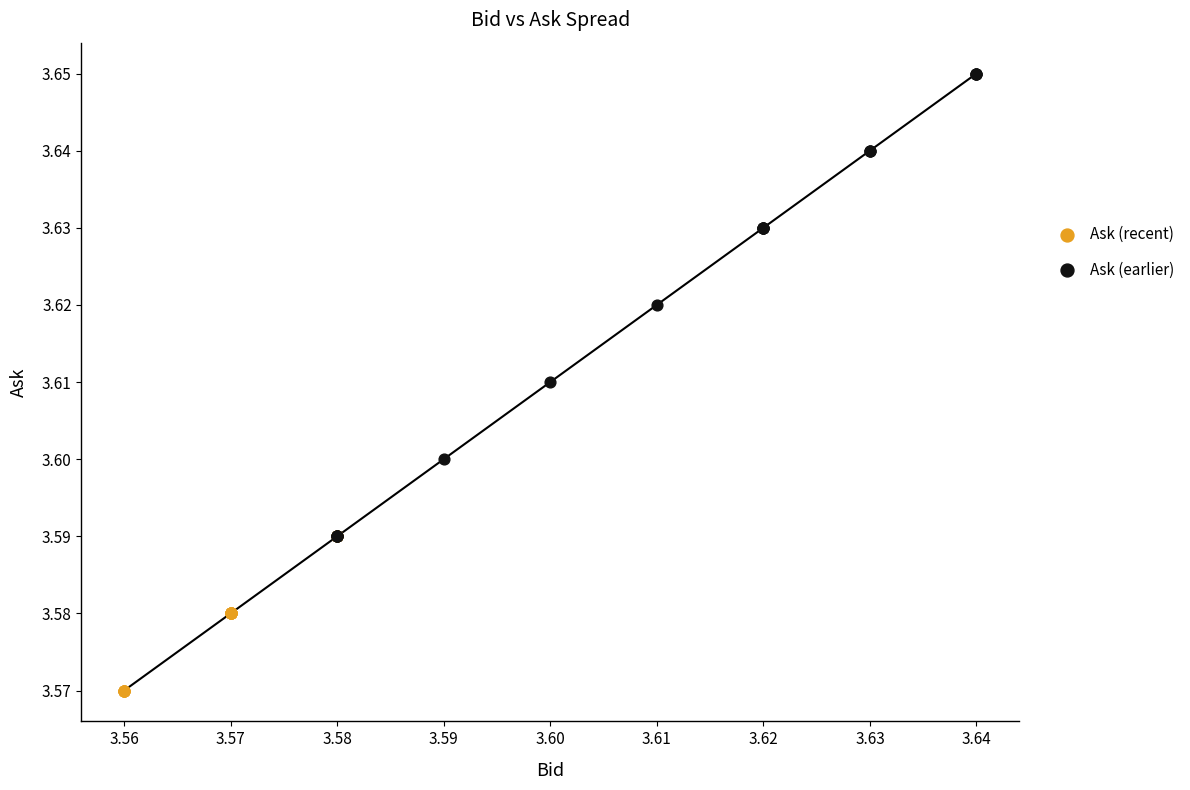

Which series contains the lowest Y value?

Ask (recent)